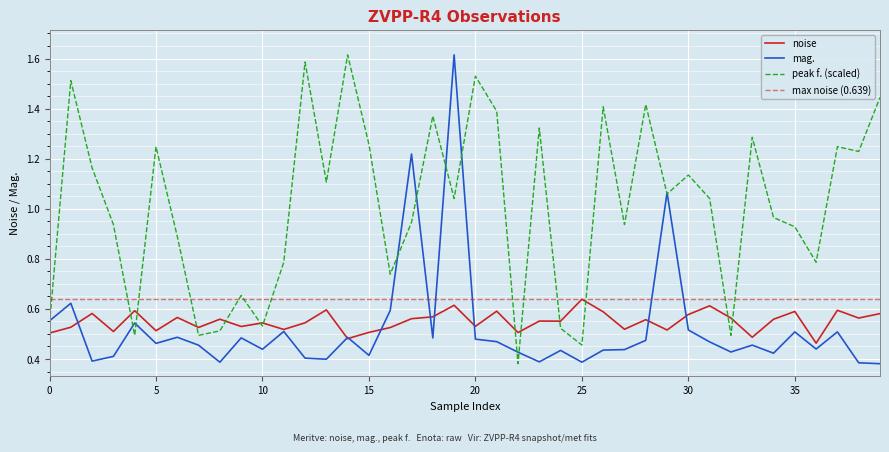

How many times do mag. and peak f. cross each other?

11